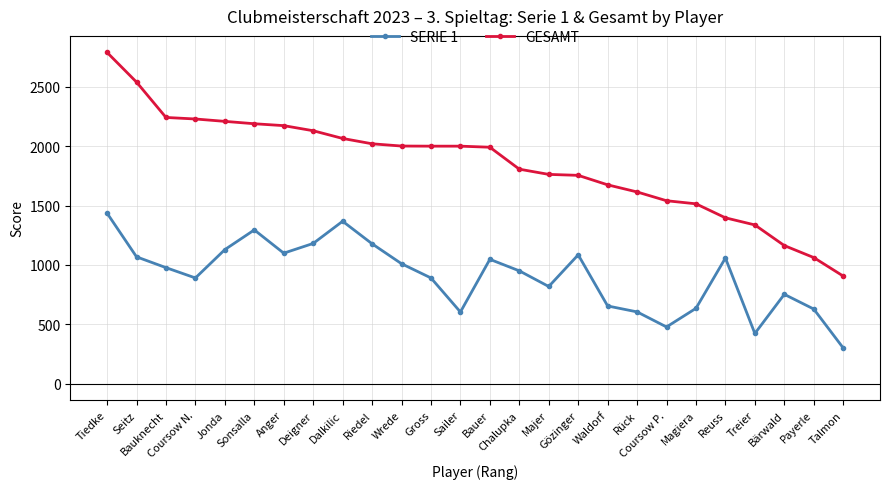

What is the sum of all GESAMT values?

48129